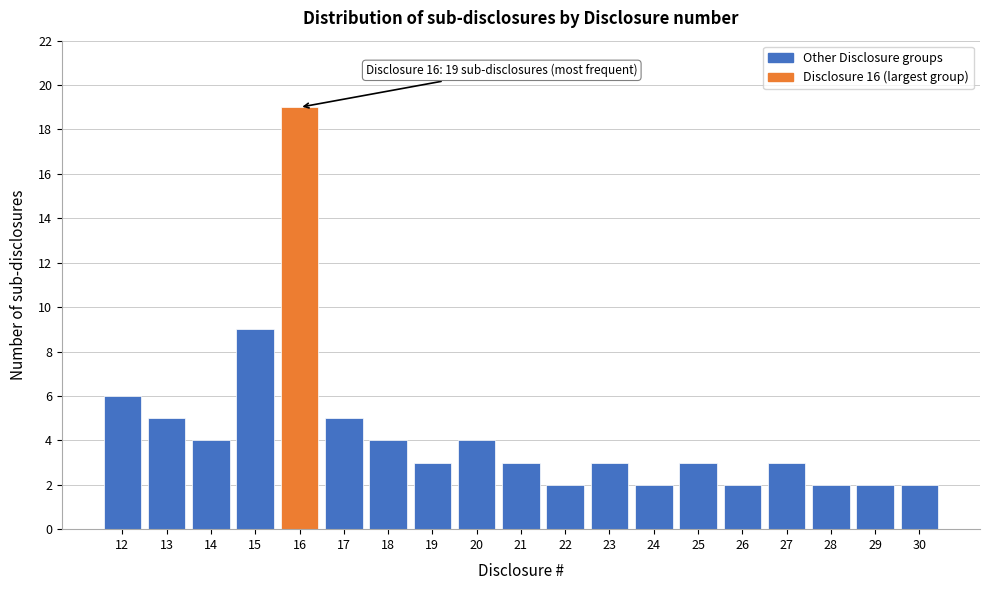

Reading left to right, transcribe all the data shown in this chart.

12=6	13=5	14=4	15=9	16=19	17=5	18=4	19=3	20=4	21=3	22=2	23=3	24=2	25=3	26=2	27=3	28=2	29=2	30=2